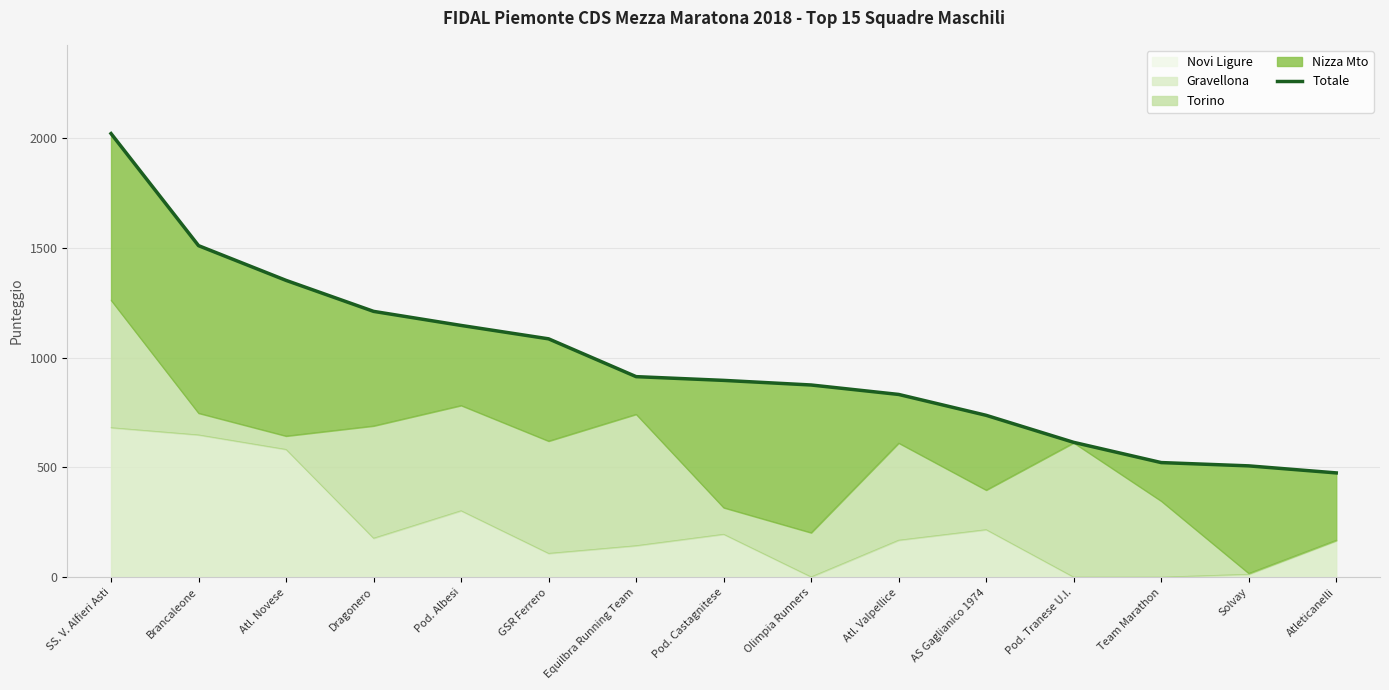

What is the label of the 9th point from the right?

Equilbra Running Team